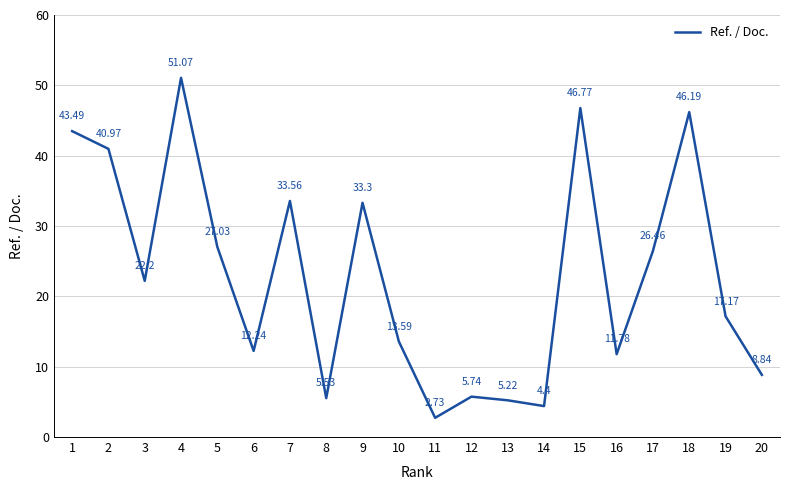

Count the number of data series in this chart.

1